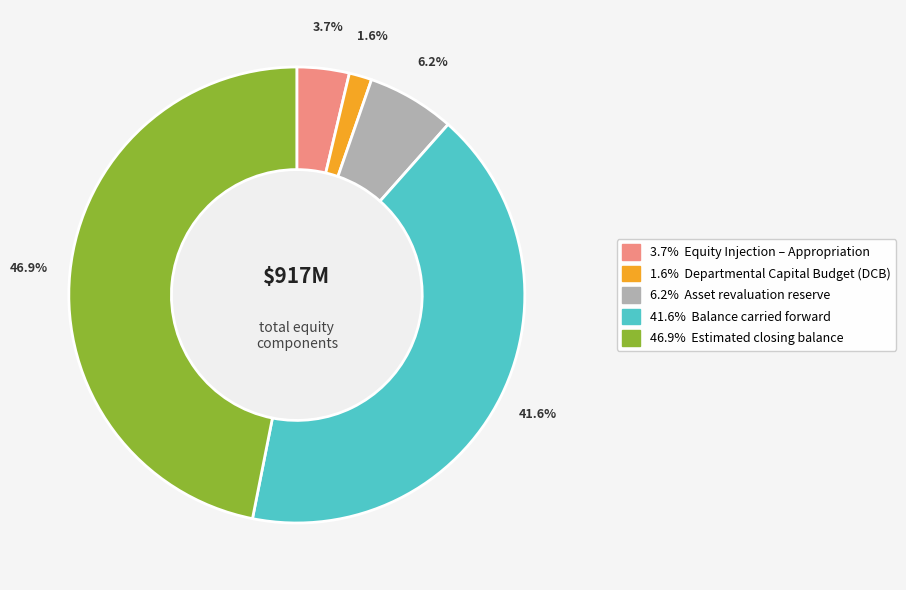

Is there a majority slice in this chart?

No